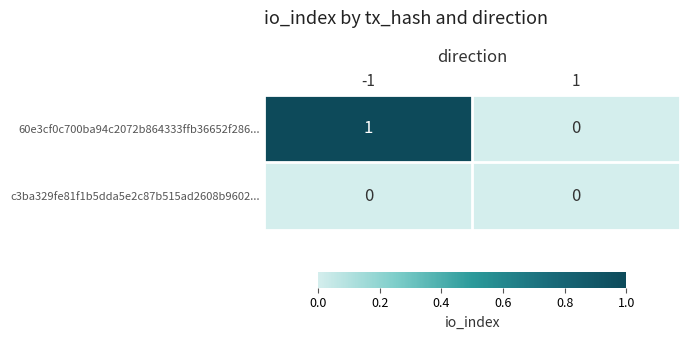

Reading left to right, extract all data points from this chart.

60e3cf0c700ba94c2072b864333ffb36652f286...: 1	0
c3ba329fe81f1b5dda5e2c87b515ad2608b9602...: 0	0